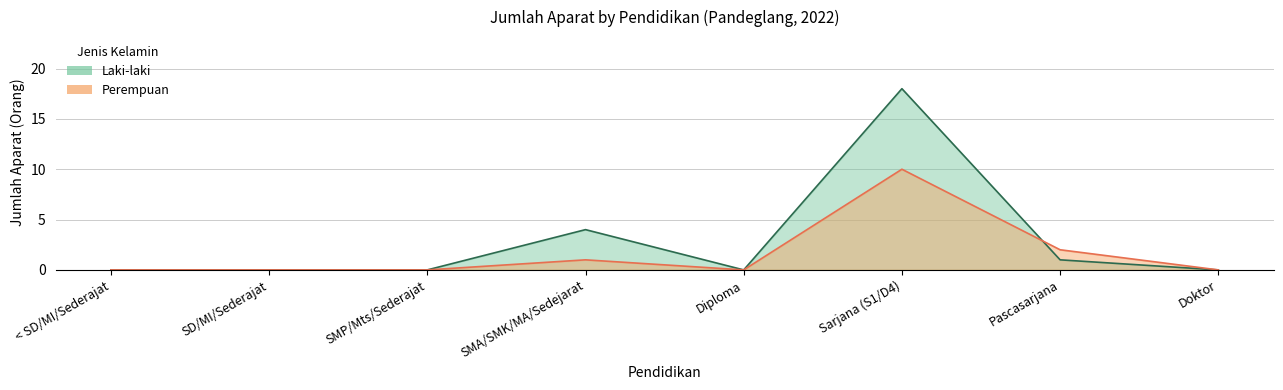

List the series in order of their overall mean, highest first.

Laki-laki, Perempuan